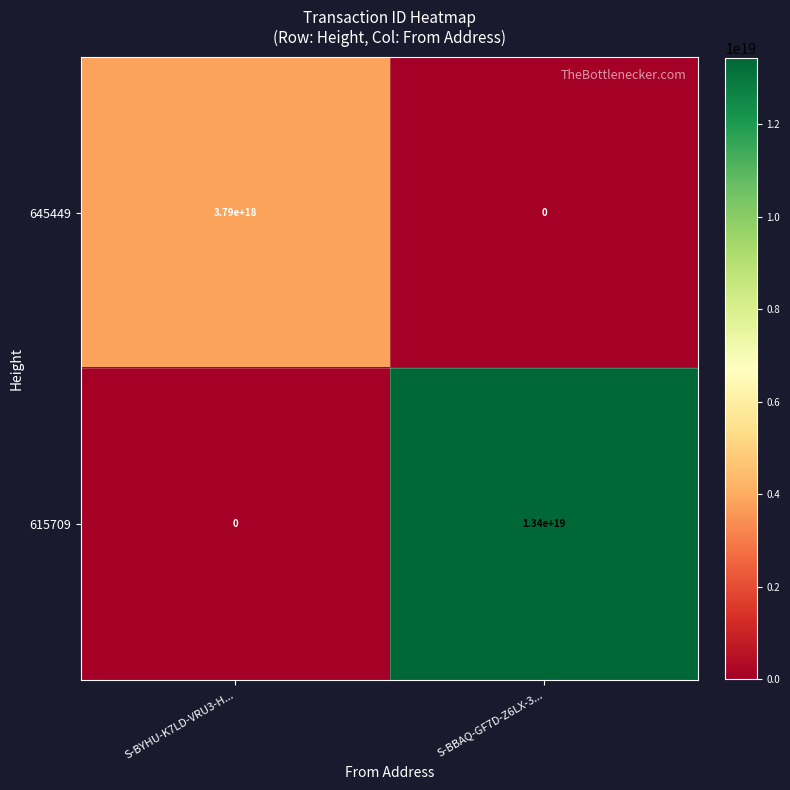

Which series changed the most between S-BYHU-K7LD-VRU3-H... and S-BBAQ-GF7D-Z6LX-3...?

615709